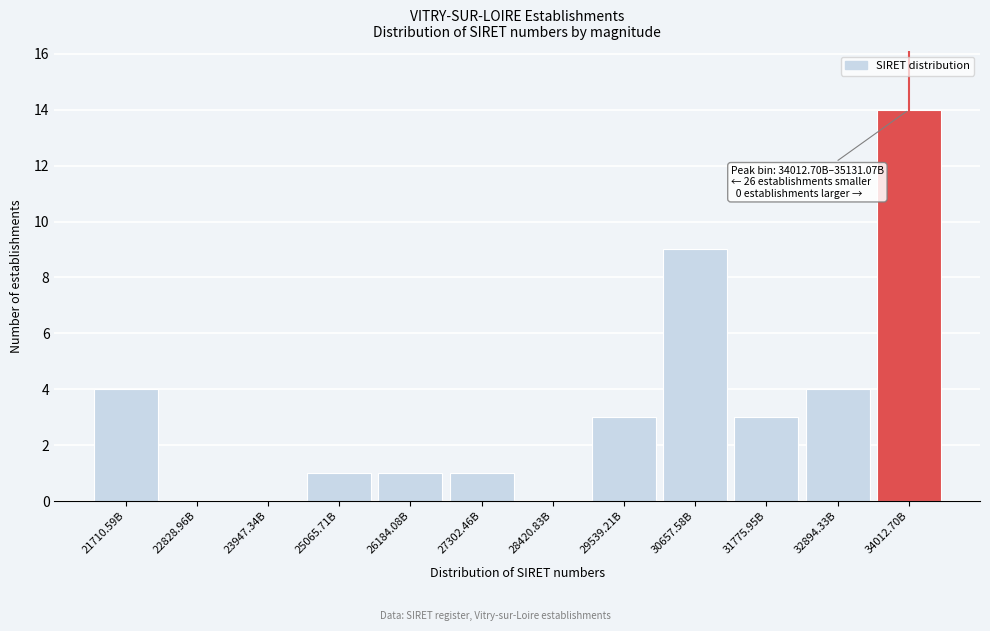

Reading left to right, list all the values displayed in this chart.

21710.59B=4	22828.96B=0	23947.34B=0	25065.71B=1	26184.08B=1	27302.46B=1	28420.83B=0	29539.21B=3	30657.58B=9	31775.95B=3	32894.33B=4	34012.70B=14